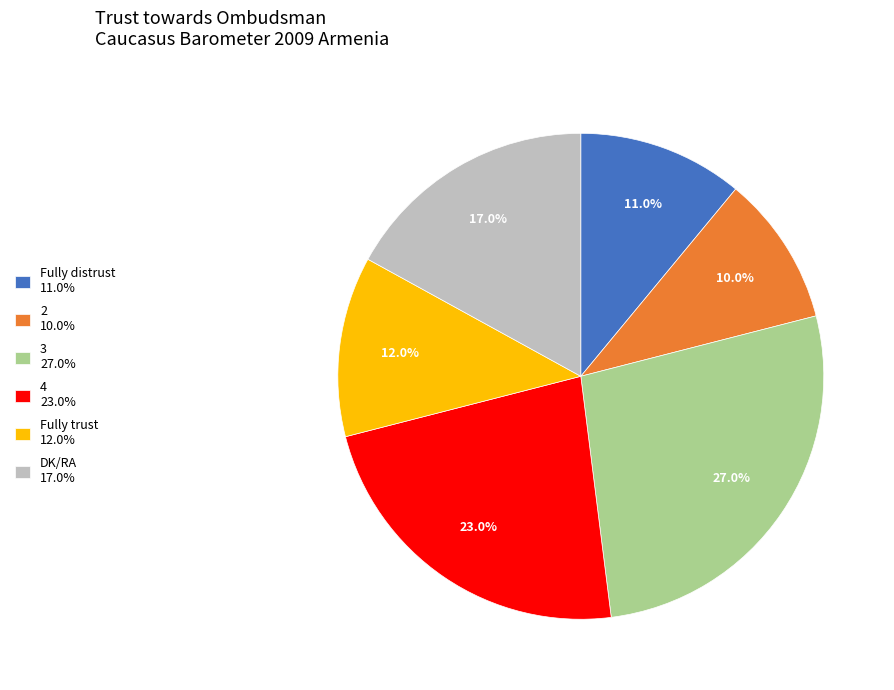

How many slices are in this pie chart?

6